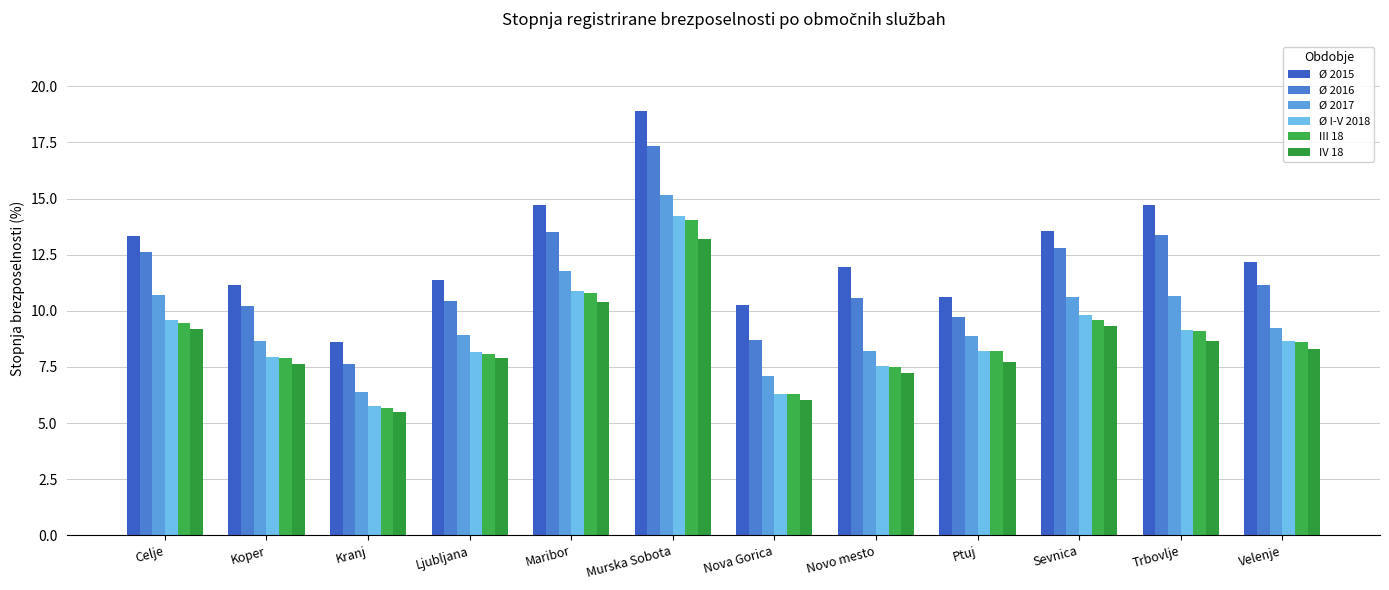

What are all the series names shown in the legend?

Ø 2015, Ø 2016, Ø 2017, Ø I-V 2018, III 18, IV 18